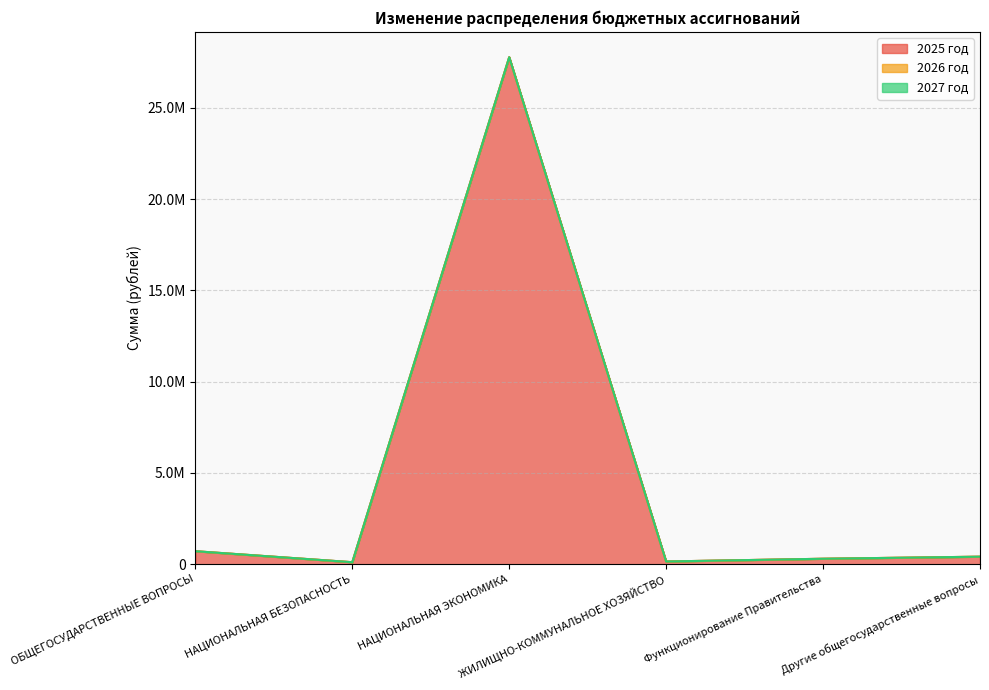

True or false: 2027 год and 2025 год cross at least once.

False